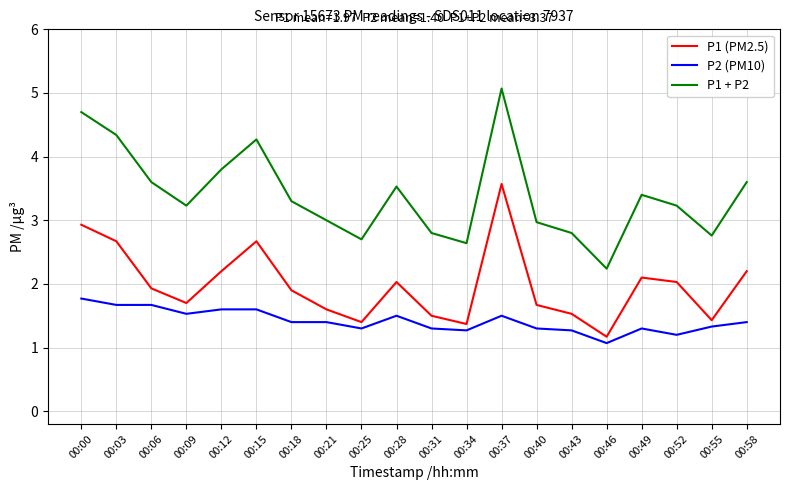

Which series has the largest total across all categories?

P1 + P2